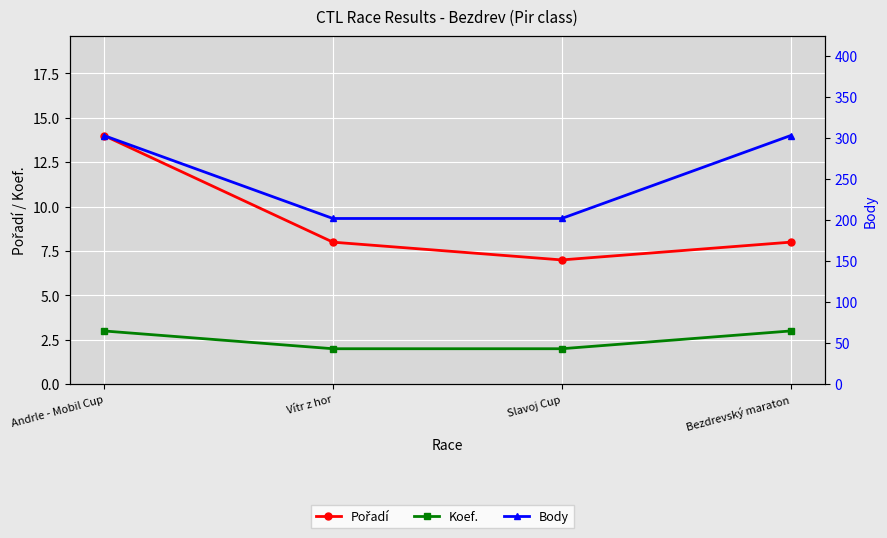

The value of Koef. at Bezdrevský maraton is 5. True or false?

False